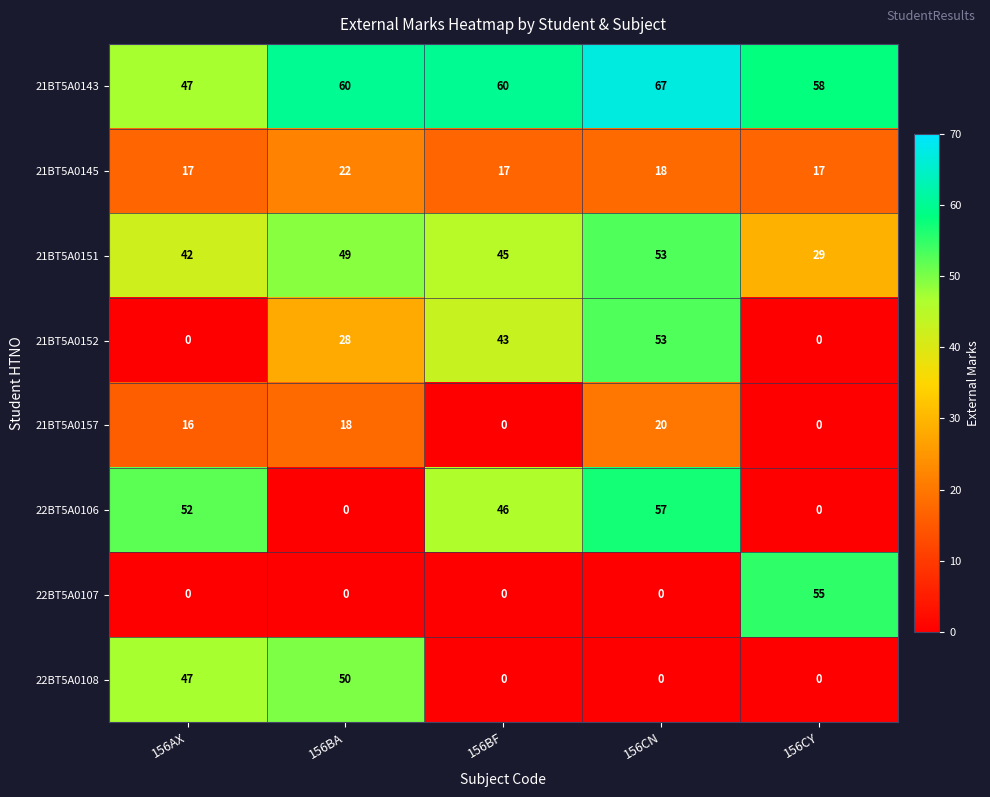

Which series has the largest total across all categories?

21BT5A0143